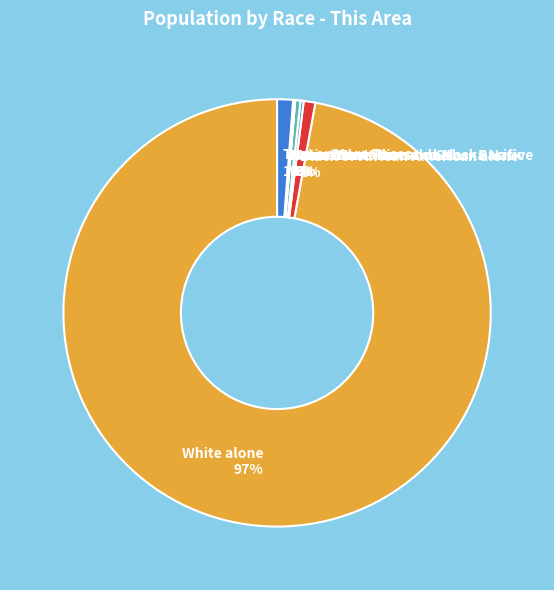

To the nearest percent, what percentage of the pie is Black or African American alone?

1%